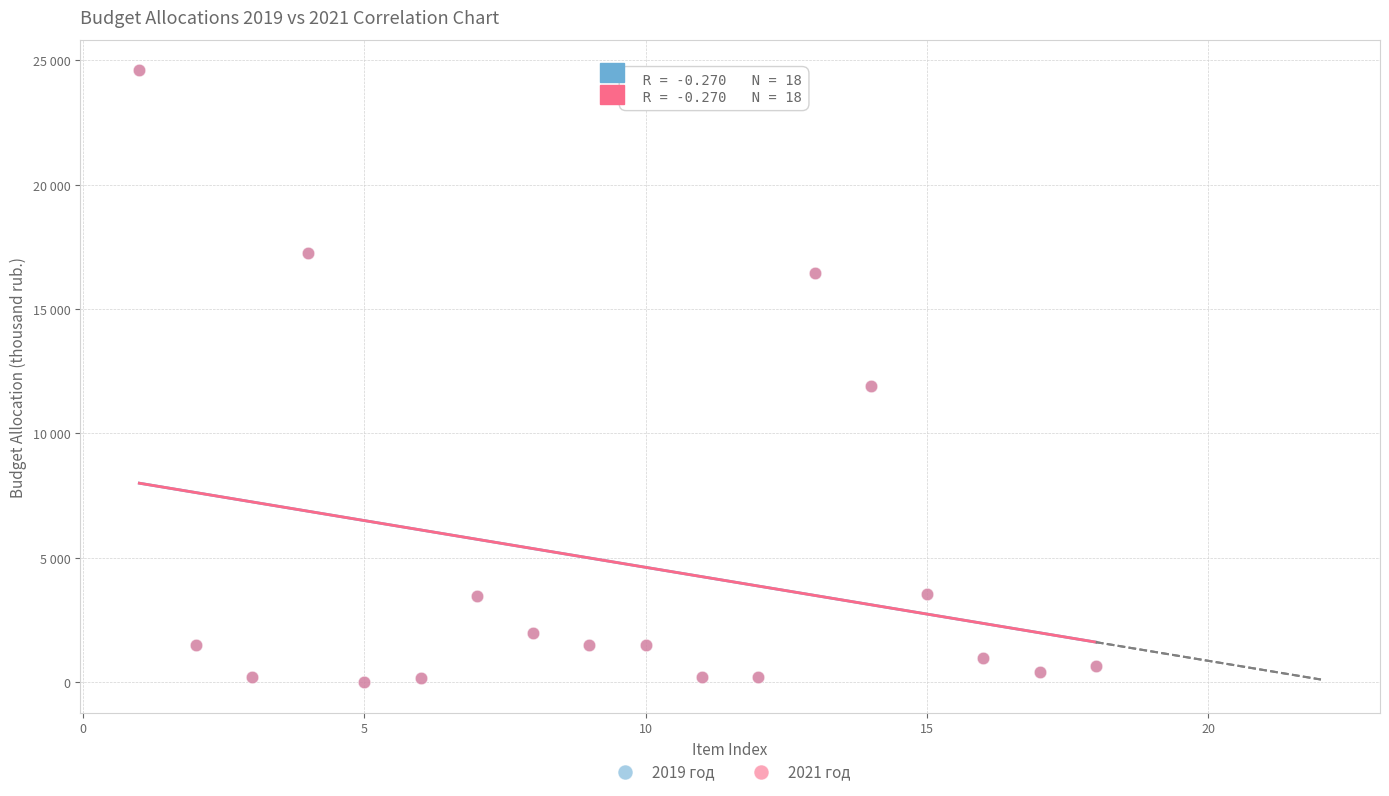

What are all the series names shown in the legend?

2019 год, 2021 год